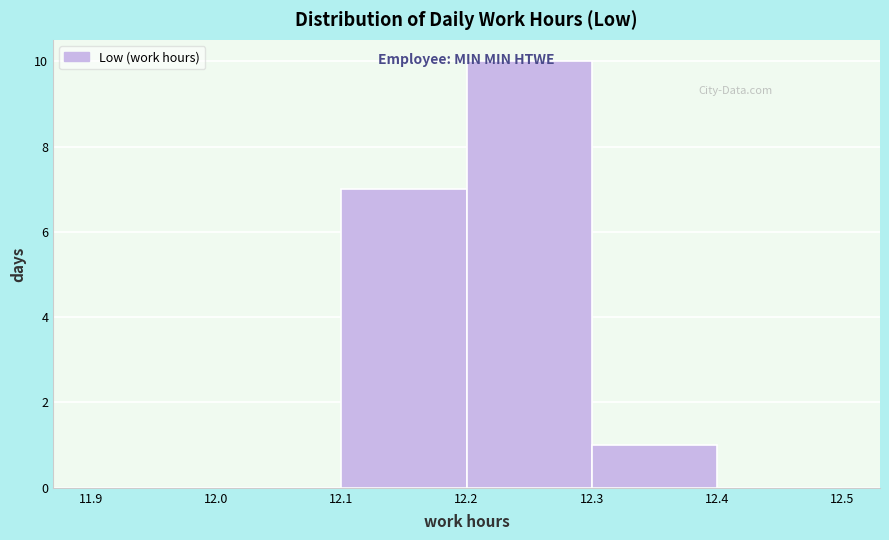

Reading left to right, list every bar in this chart as the range it spans on the x-axis followed by its height. The values are not printed on the chart, so give them approximately, as read against the axis.

11.9 to 12.0: 0
12.0 to 12.1: 0
12.1 to 12.2: 7
12.2 to 12.3: 10
12.3 to 12.4: 1
12.4 to 12.5: 0